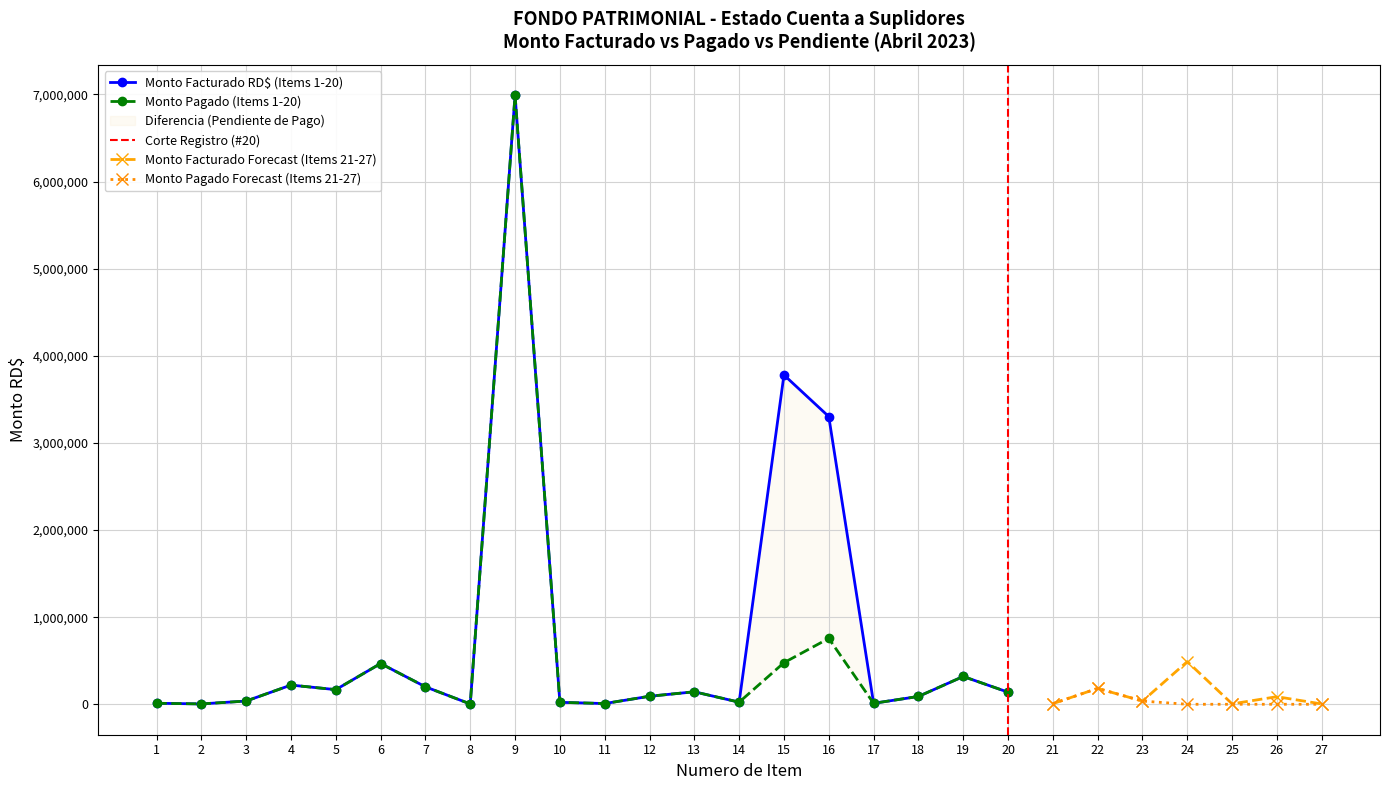

Is this an area chart (filled region under the line)?

No